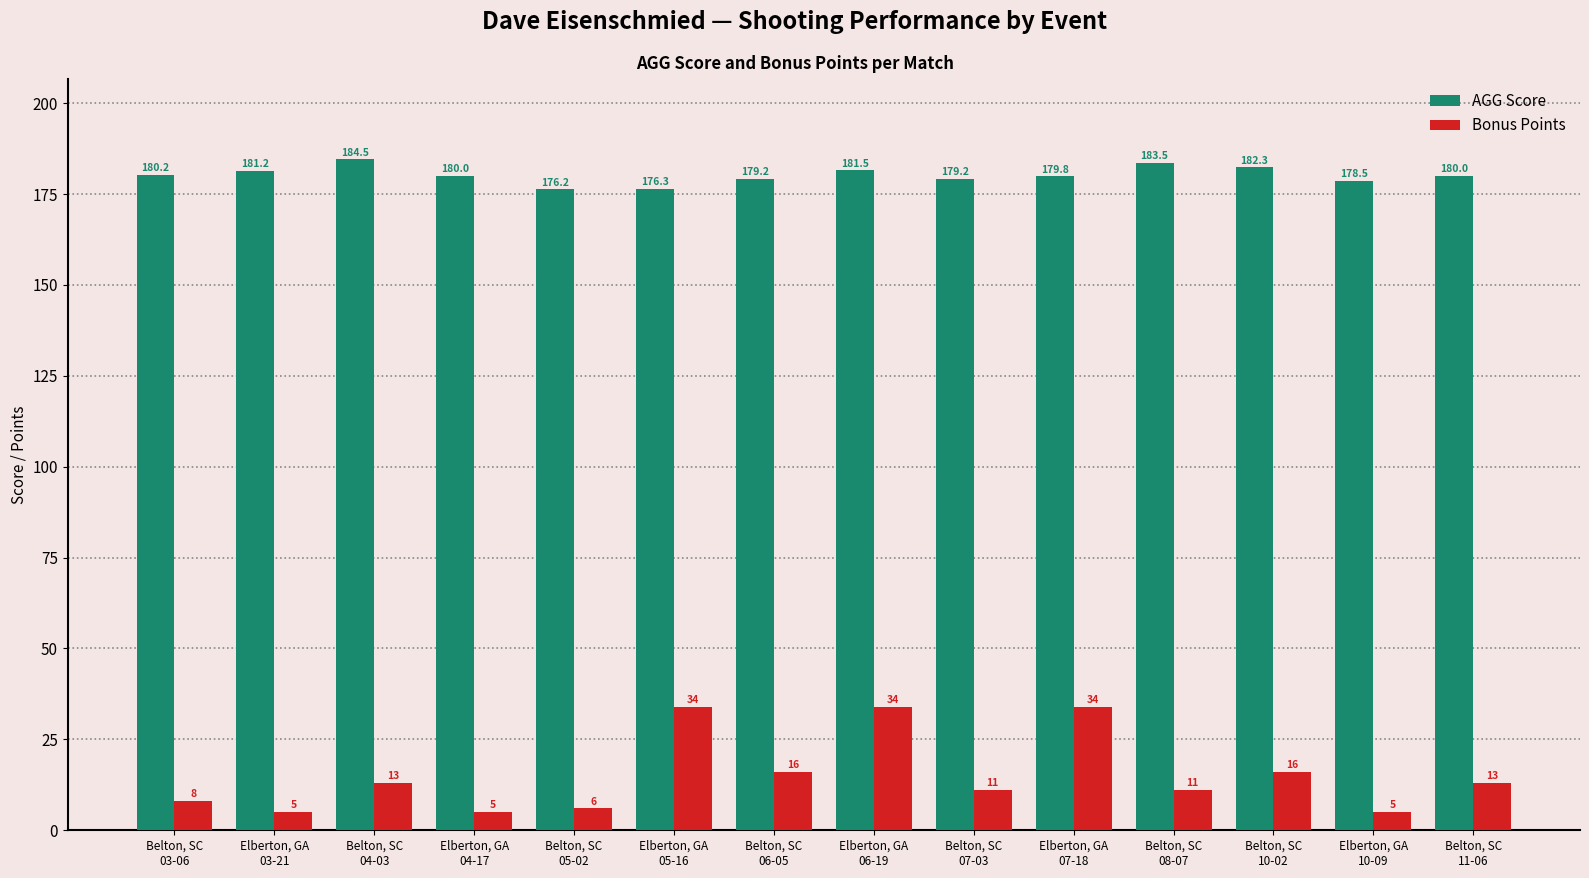

What is the total value across all series at Belton, SC
06-05?

195.2